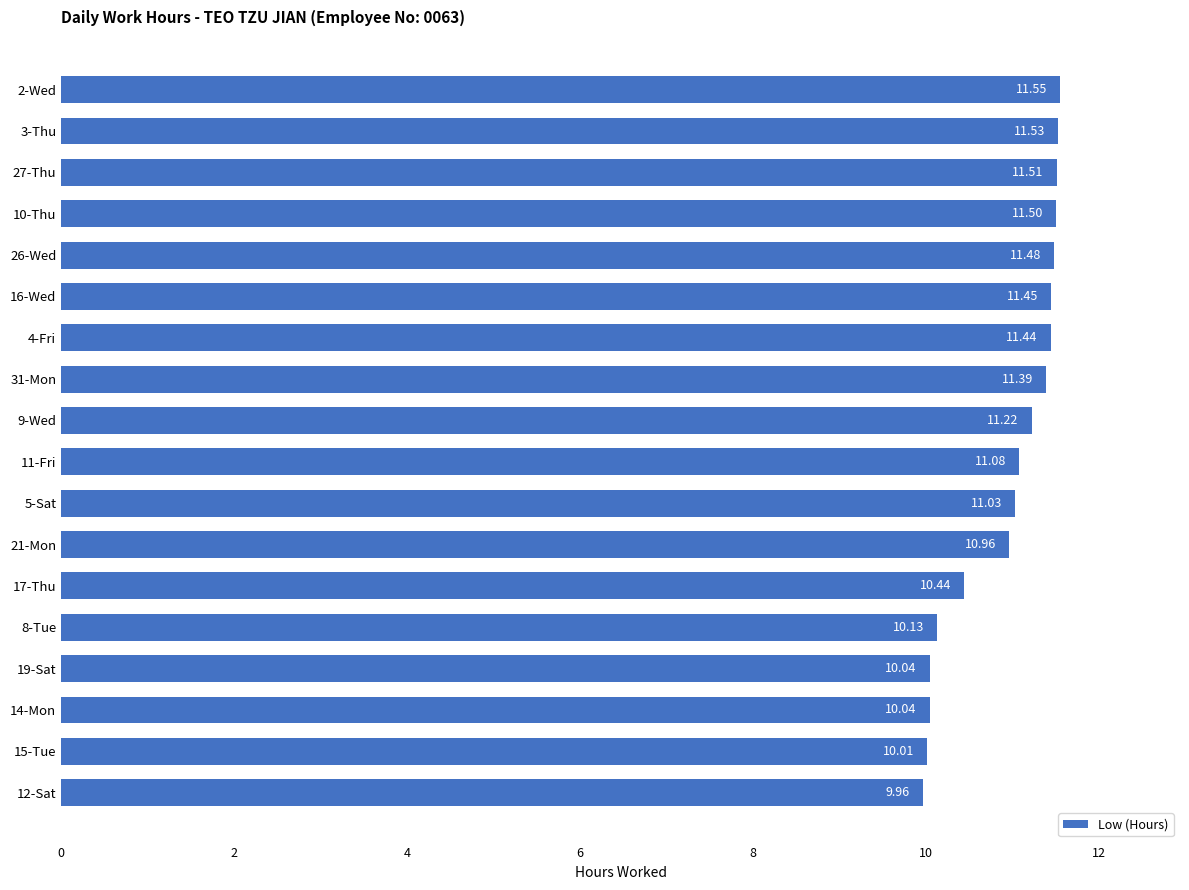

Approximately how many times larger is the value at 27-Thu compared to 21-Mon?

1.1